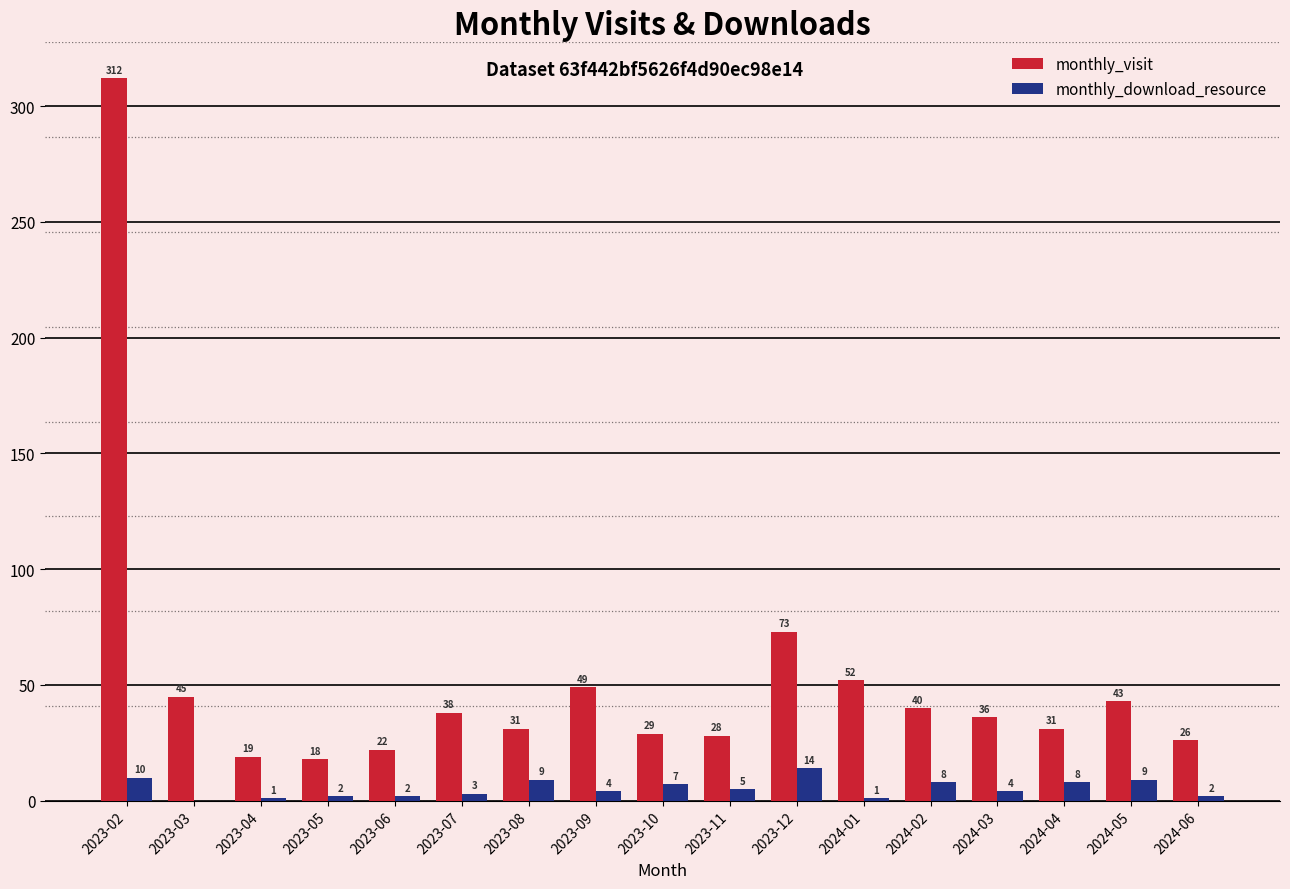

Are the bars grouped side by side (vs. stacked)?

Yes